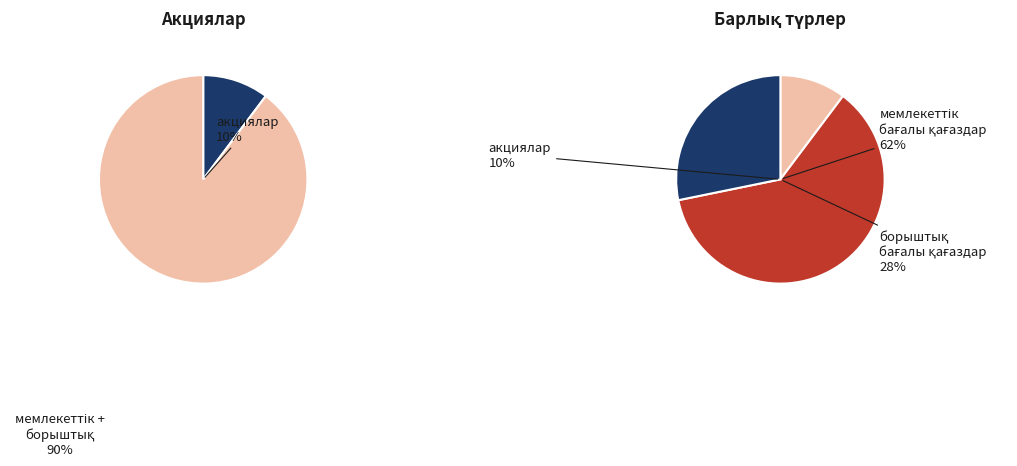

Is it true that мемлекеттік бағалы қағаздар is 62% of the pie?

True